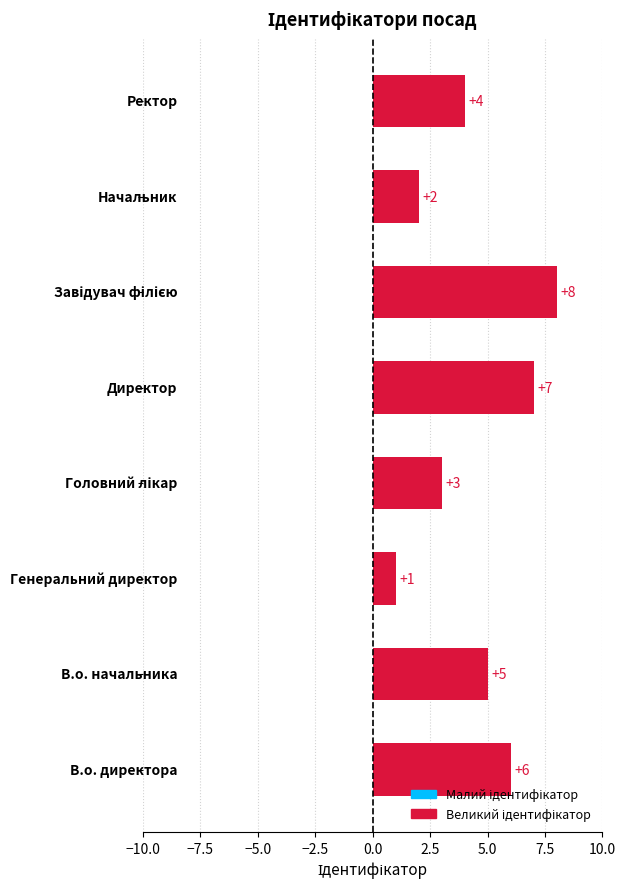

How many values are between 3 and 7?

5